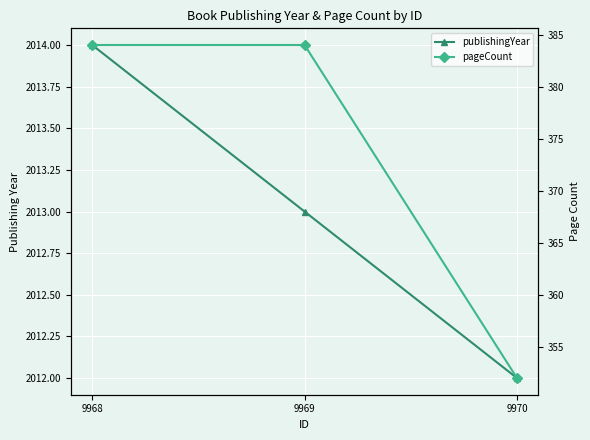

What is the approximate value of publishingYear at 9970?

2012